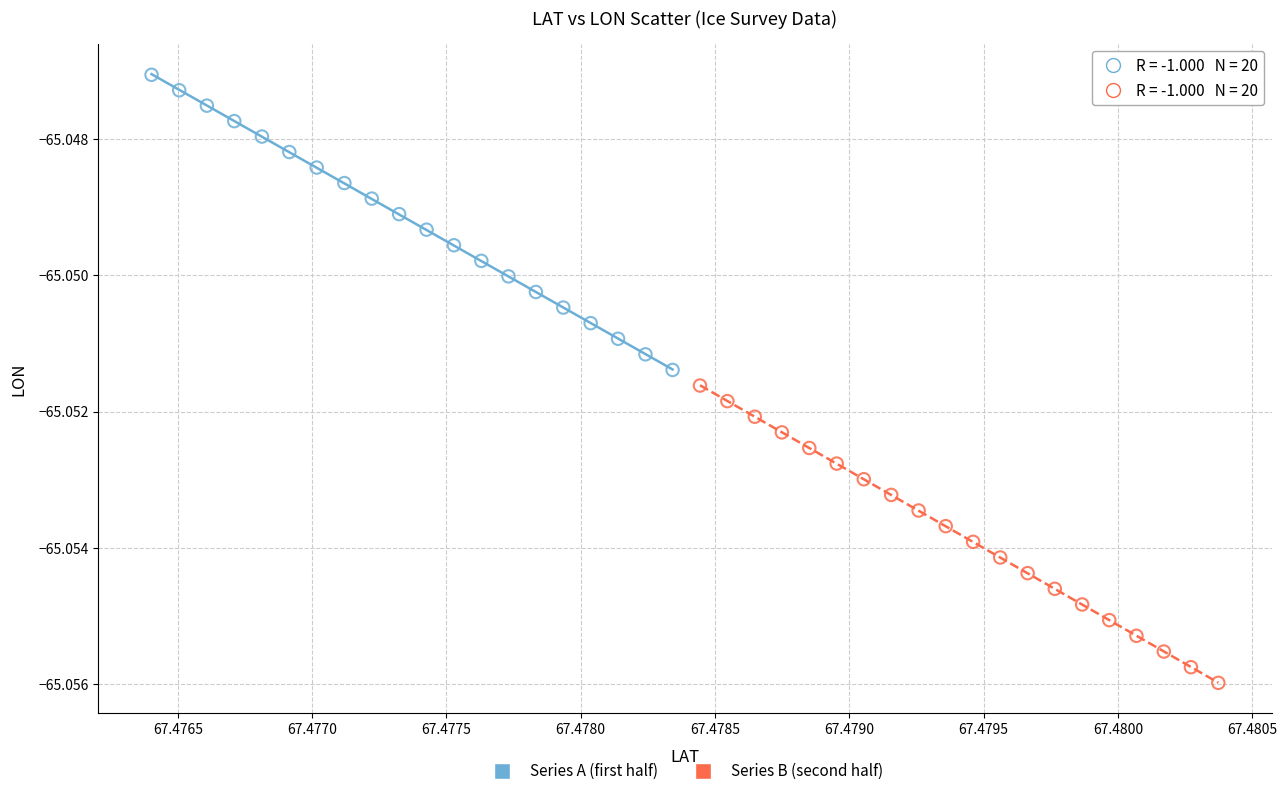

Which series contains the highest Y value?

Series A (first half)